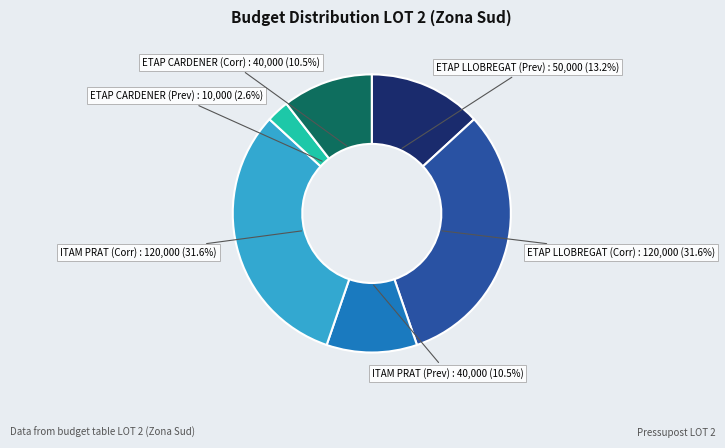

Count the number of slices in the pie.

6